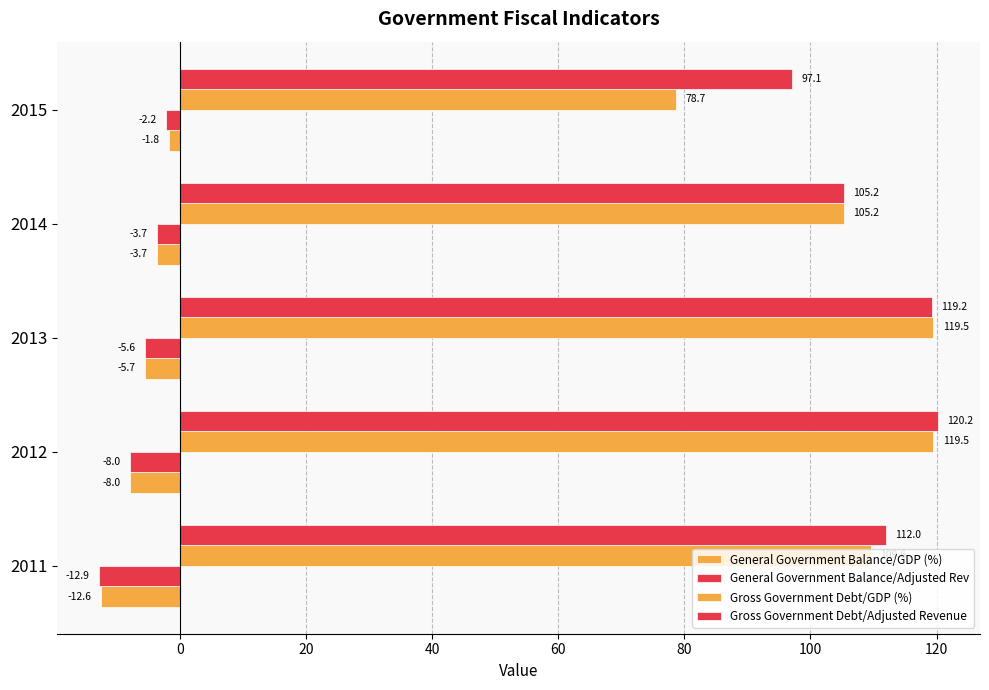

How many values in the Gross Government Debt/GDP (%) series are below 109?

2